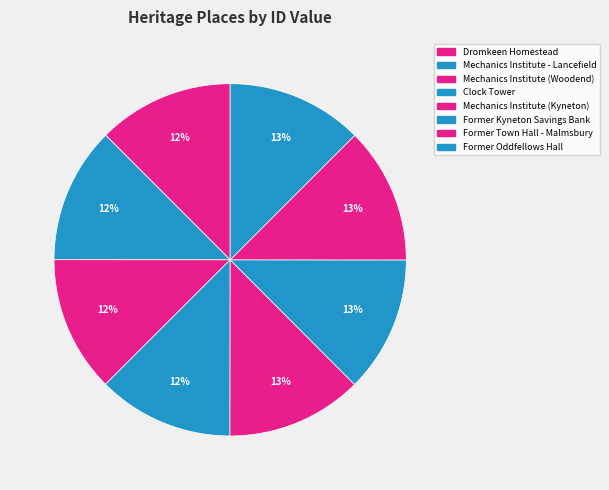

Is Clock Tower the majority of the pie?

No